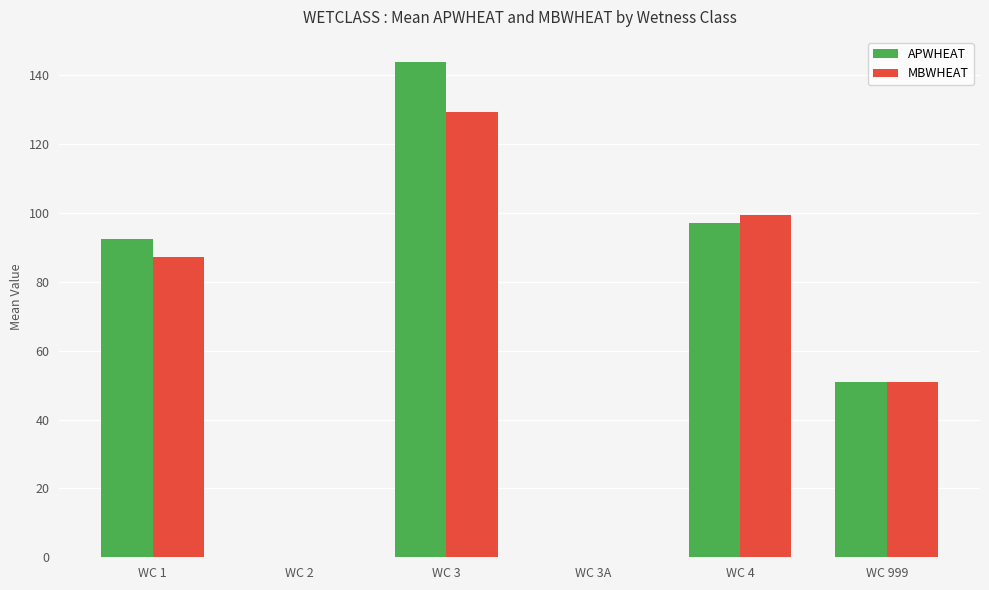

Is it true that APWHEAT equals 97.9 at WC 3A?

False